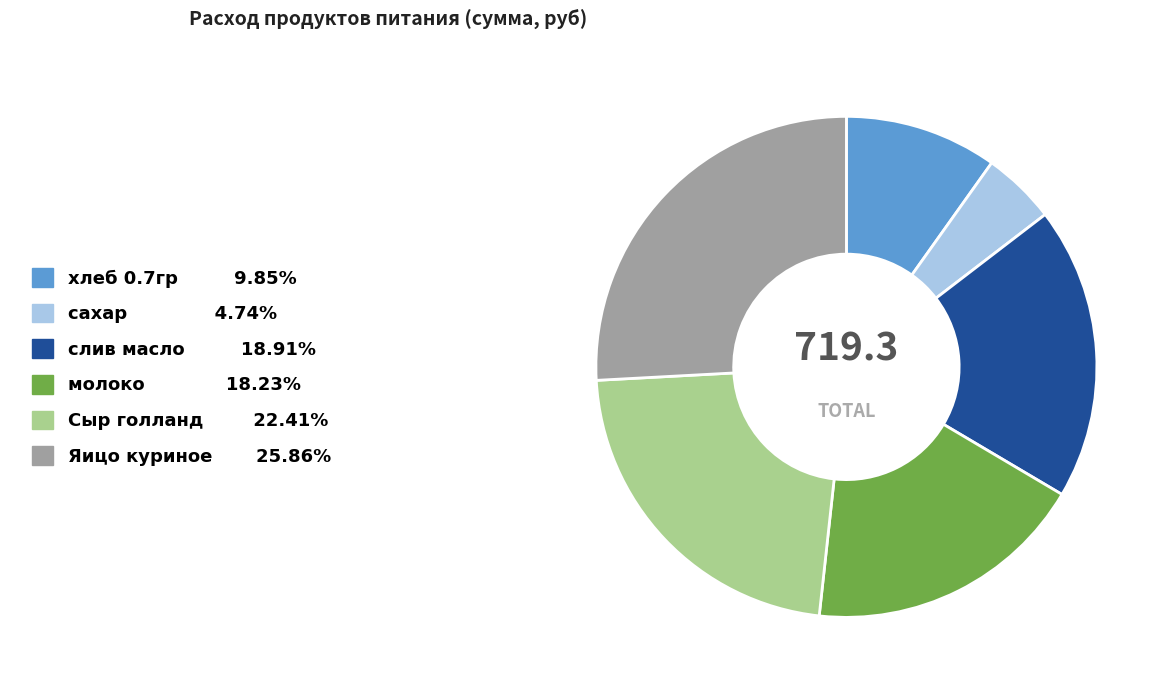

True or false: молоко accounts for 26% of the total.

False